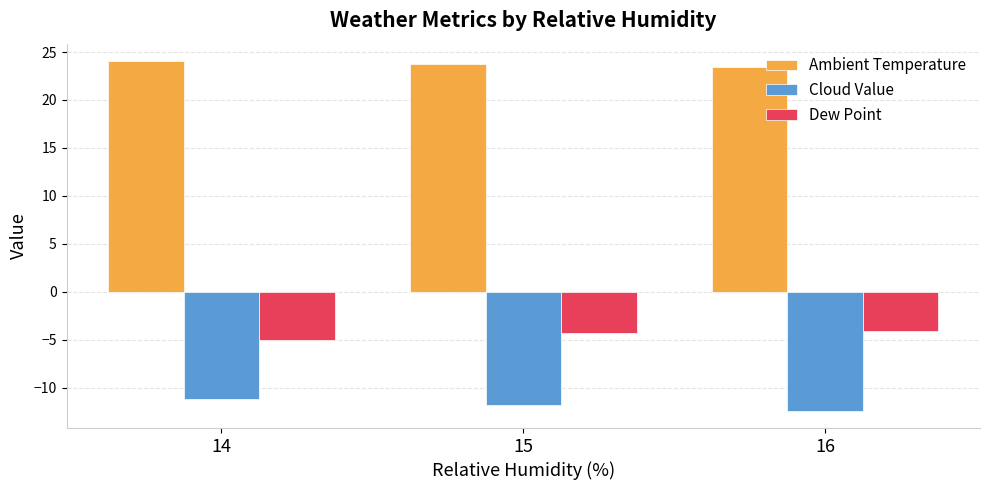

What is the value of the Ambient Temperature bar at the 1st from the left?

24.1